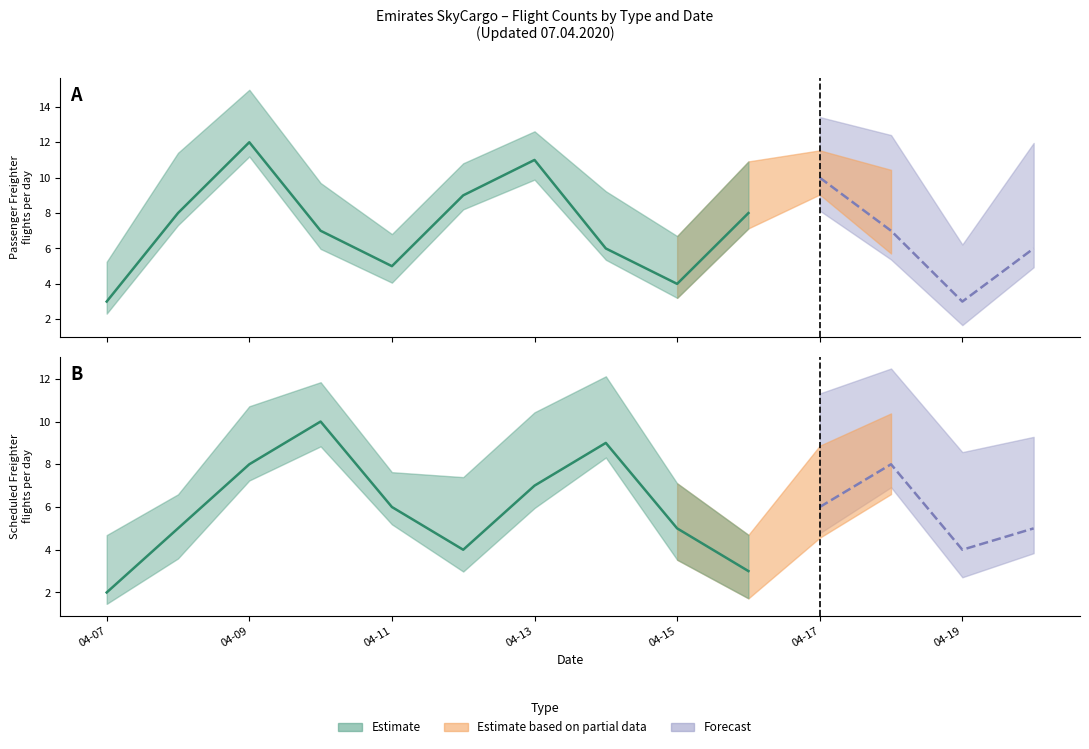

What is the approximate value of SF at 2020-04-08?

5